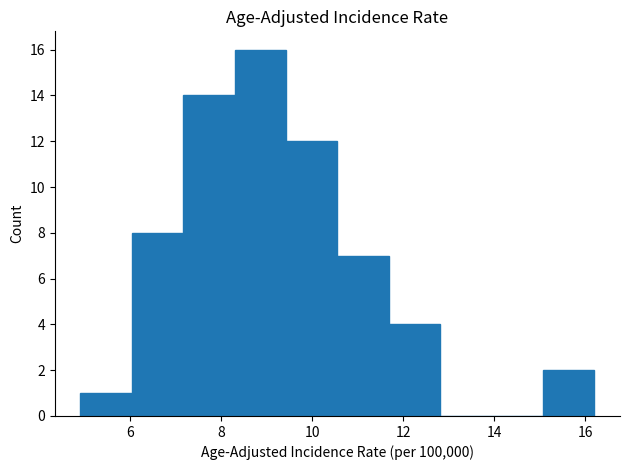

Reading left to right, list every bar in this chart as the range it spans on the x-axis followed by its height. Neither the bar edges nor the heights are printed on the chart, so give them approximately, as read against the axes.

5.0 to 6.0: 1
6.0 to 7.2: 8
7.2 to 8.2: 14
8.2 to 9.4: 16
9.4 to 10.6: 12
10.6 to 11.6: 7
11.6 to 12.8: 4
12.8 to 14.0: 0
14.0 to 15.0: 0
15.0 to 16.2: 2